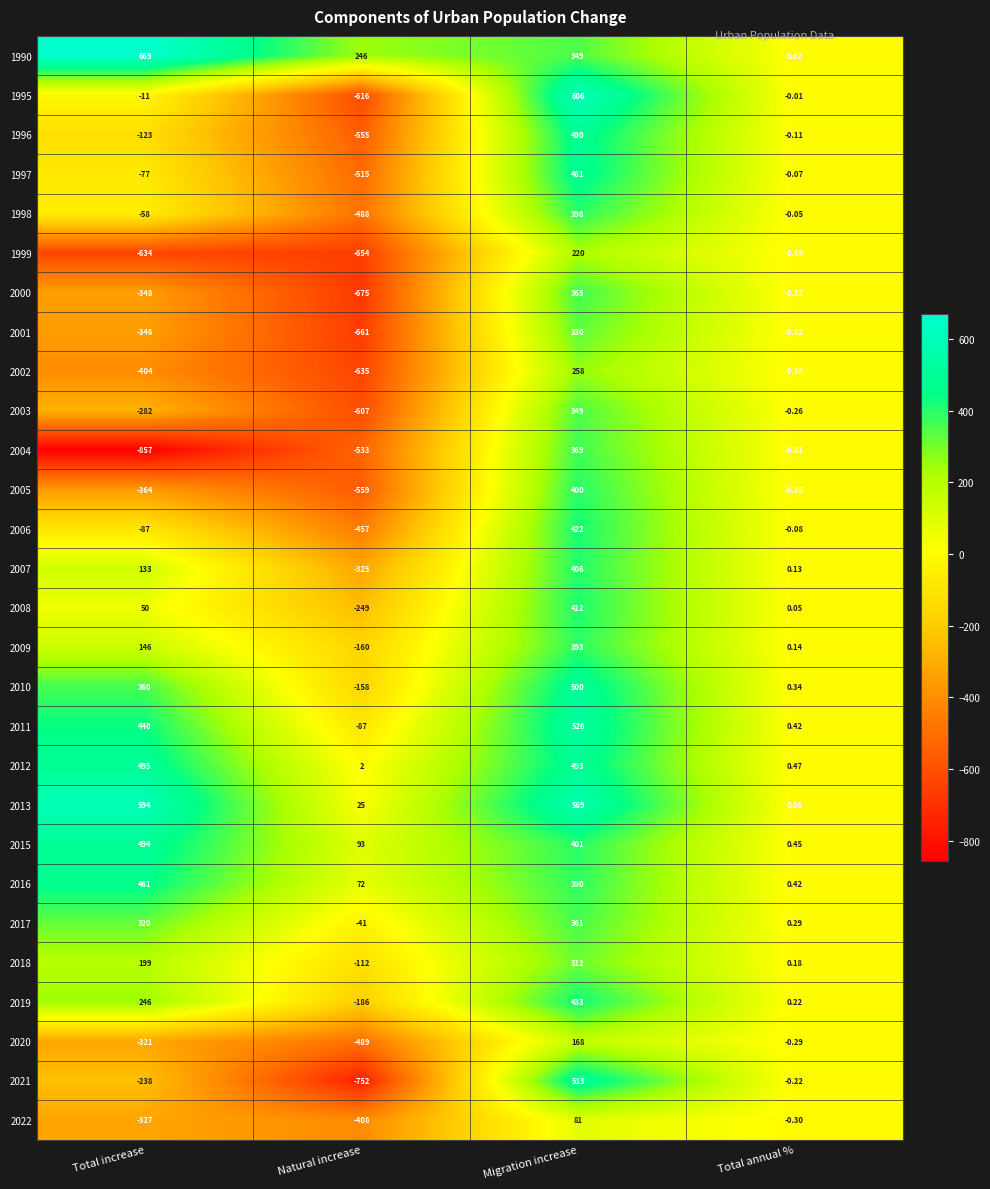

Where is 2004 nearest to the value -244?

Total annual %